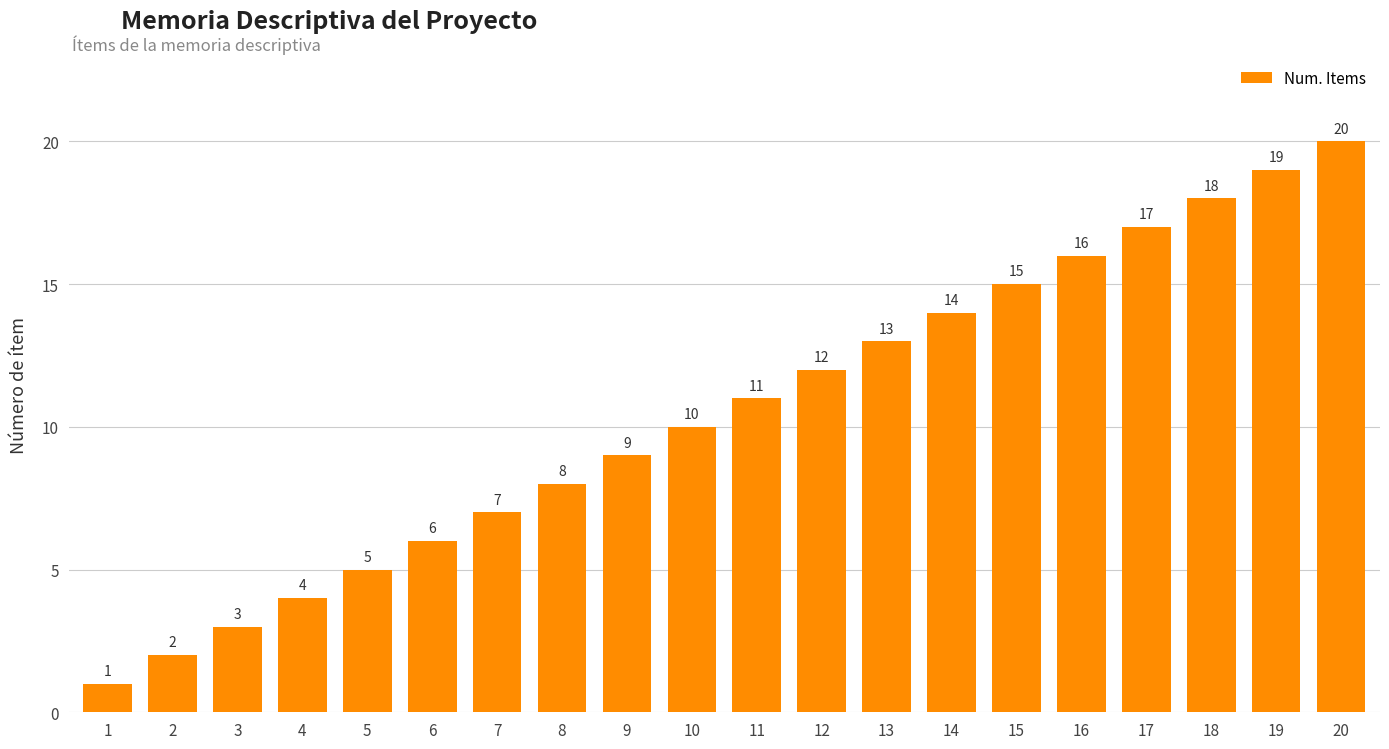

At which category does the chart reach its minimum across all series?

1